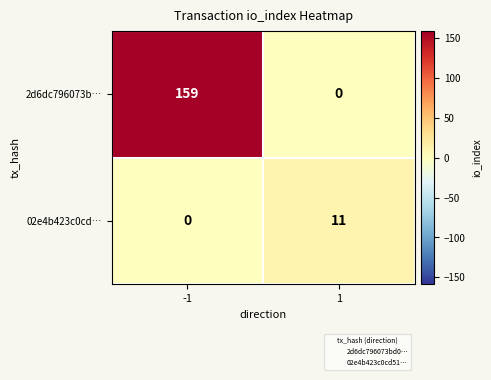

Count the number of categories in the chart.

2